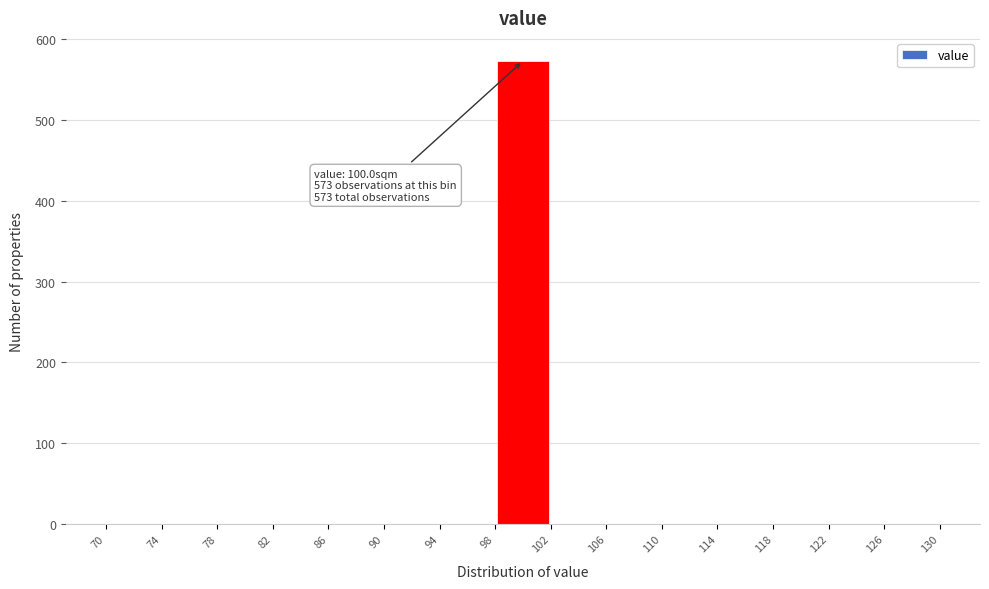

Over which range of the x-axis is the bar tallest?

98 to 102